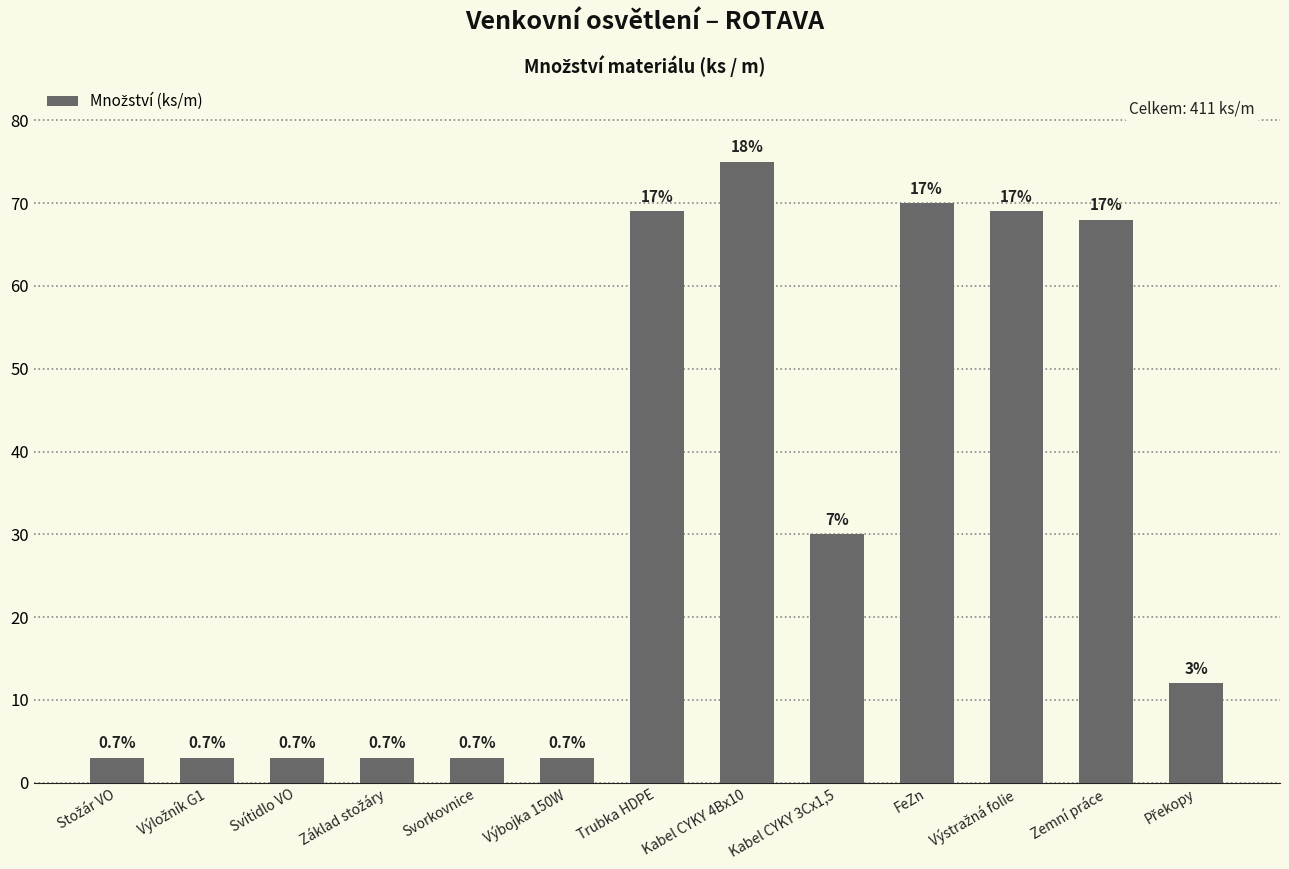

Which label corresponds to the largest value in the chart?

Kabel CYKY 4Bx10